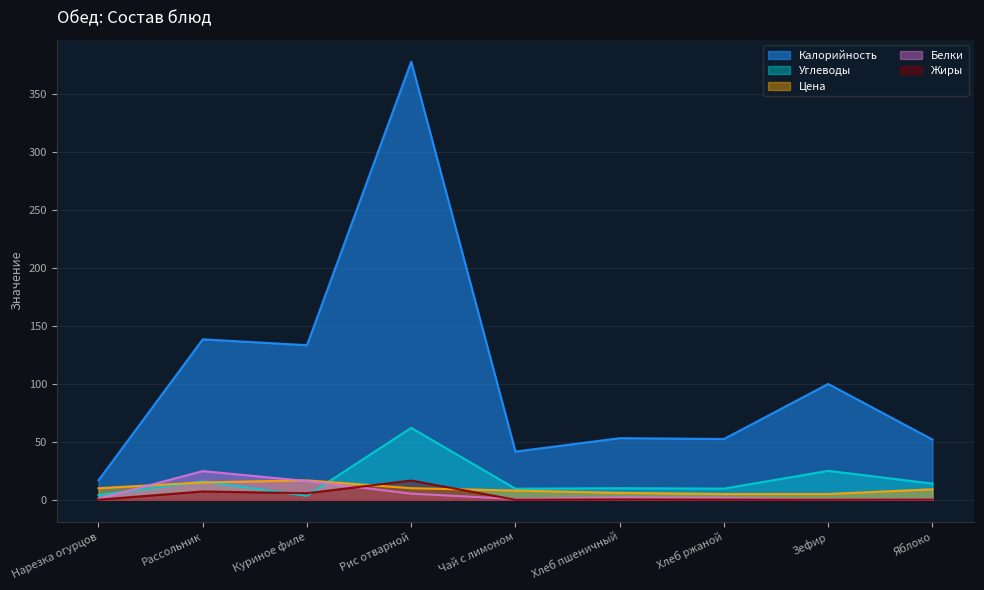

How many categories are shown in the chart?

9